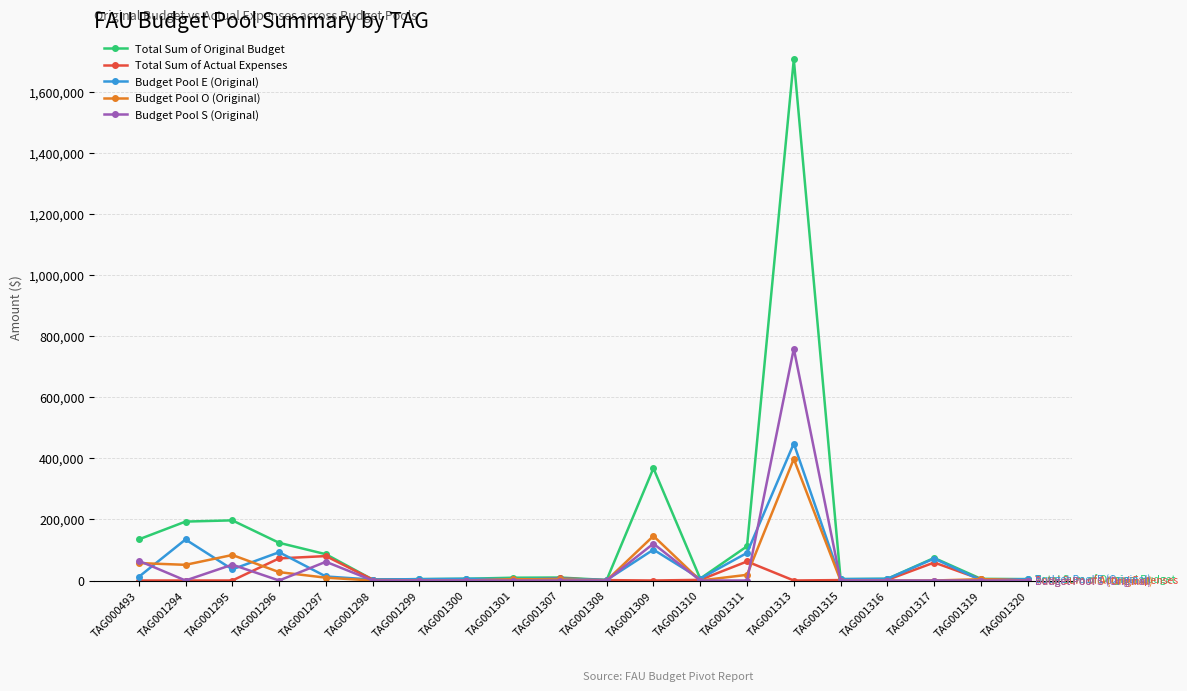

How many lines are shown in the chart?

5